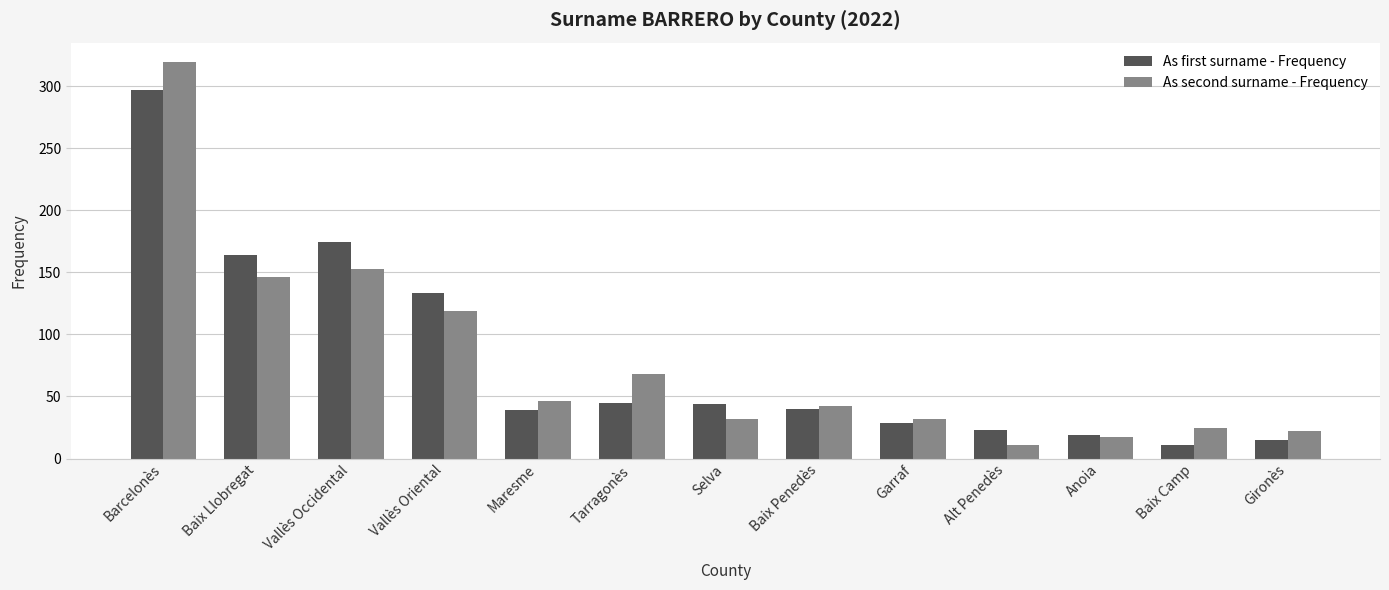

At which category is the sum across all series the highest?

Barcelonès